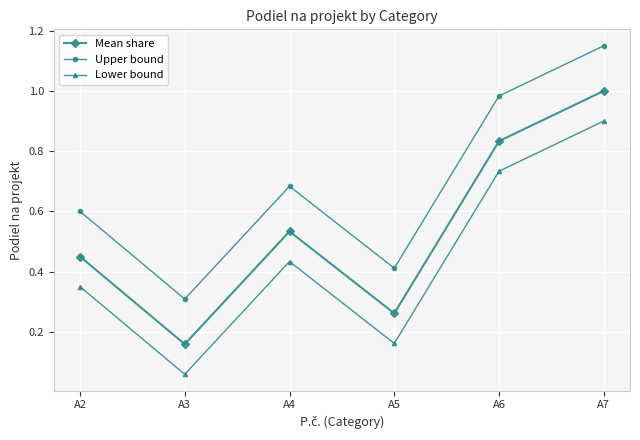

The Lower bound series shows 0.4 at A4. True or false?

True